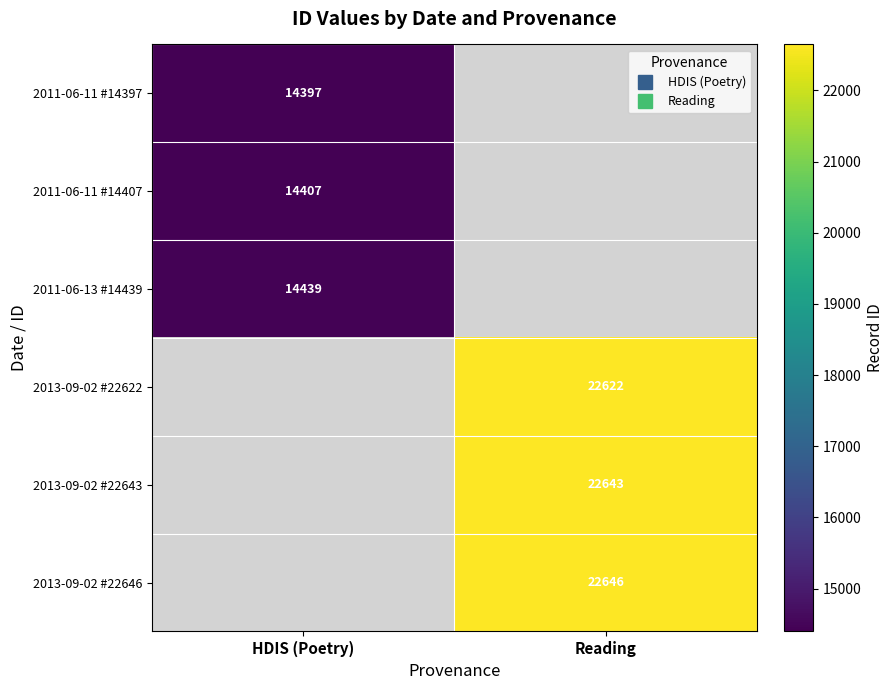

What is the minimum value shown in the chart?

14397.0